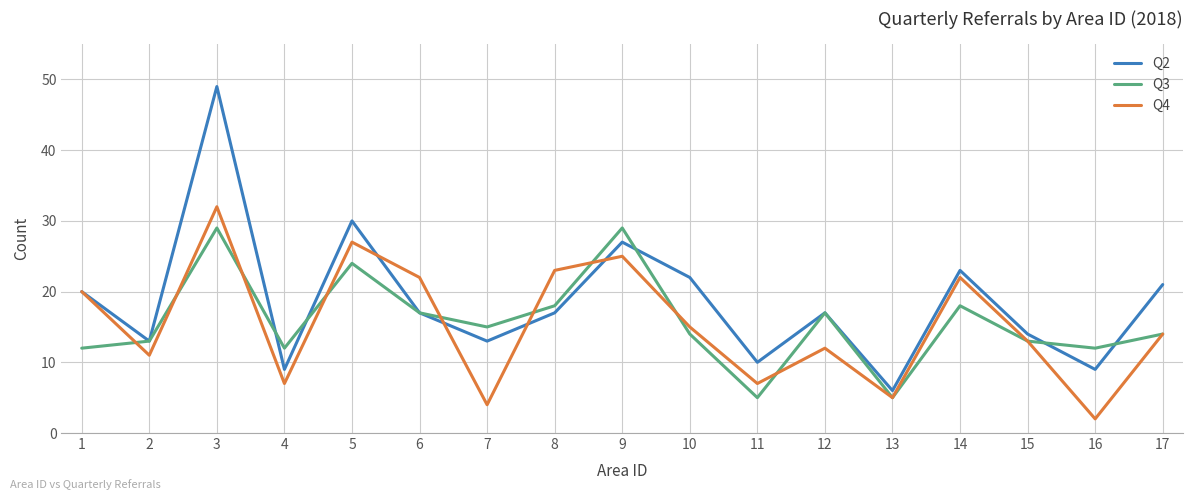

At which category is the sum across all series the highest?

3